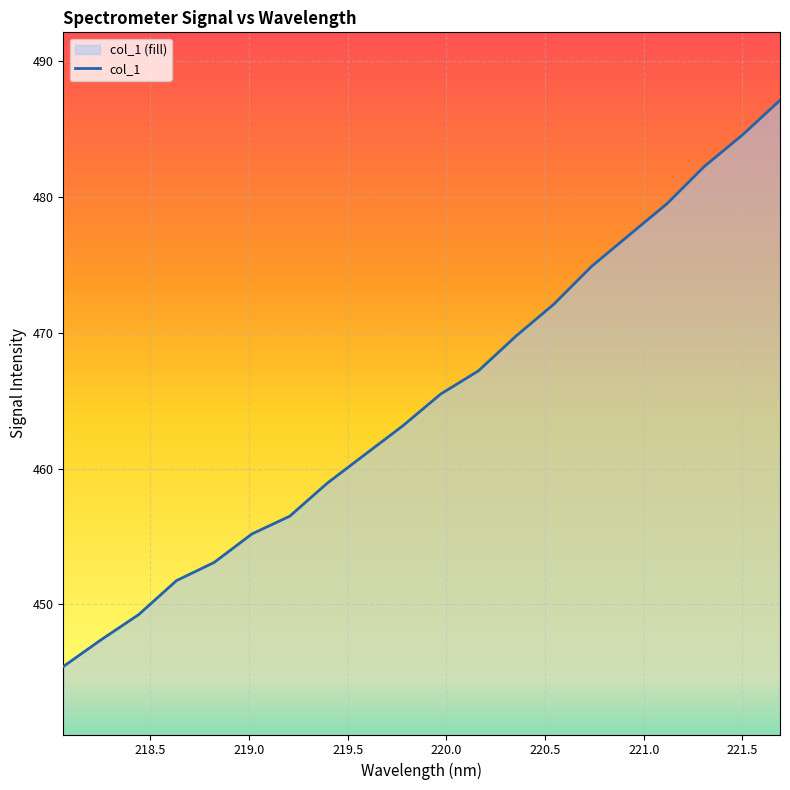

What value does the data have at 220.3533?

469.8